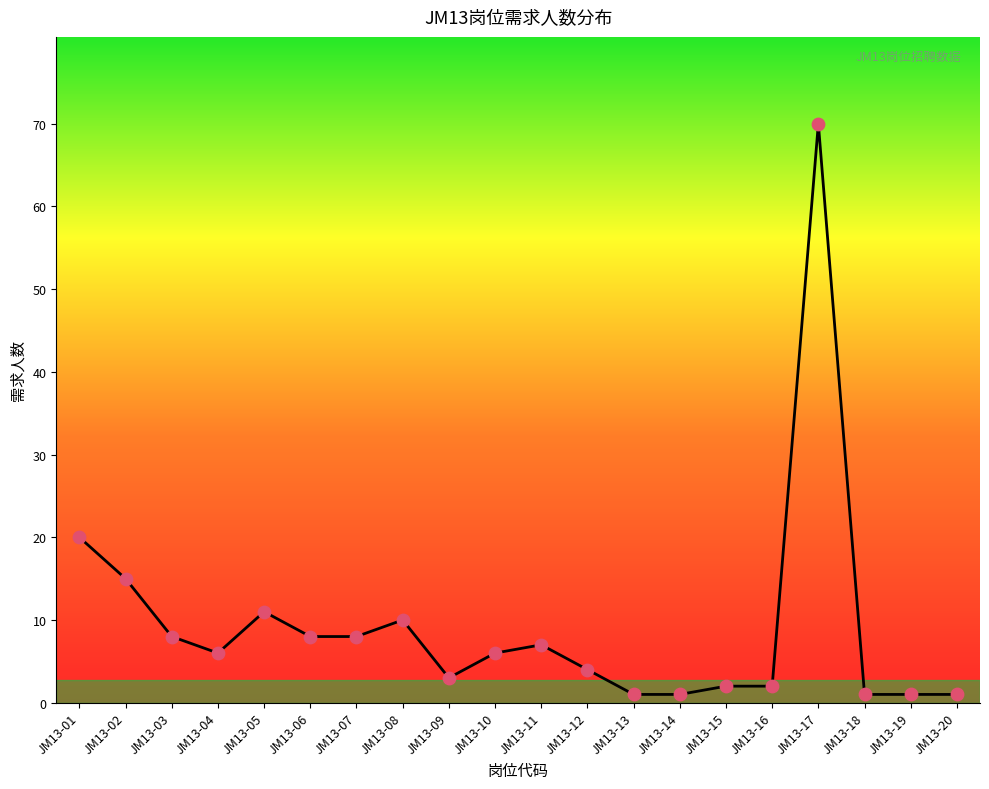

Between JM13-11 and JM13-16, which is larger?

JM13-11